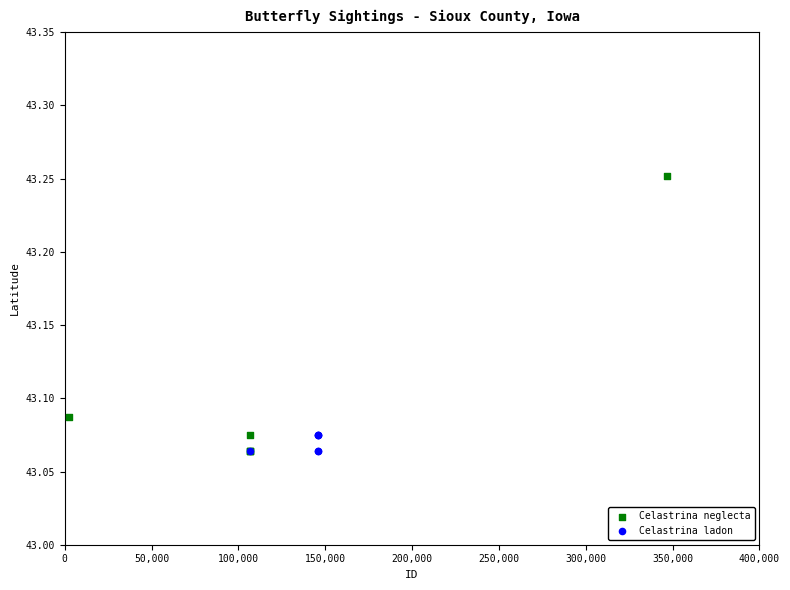

Which series contains the highest Y value?

Celastrina neglecta